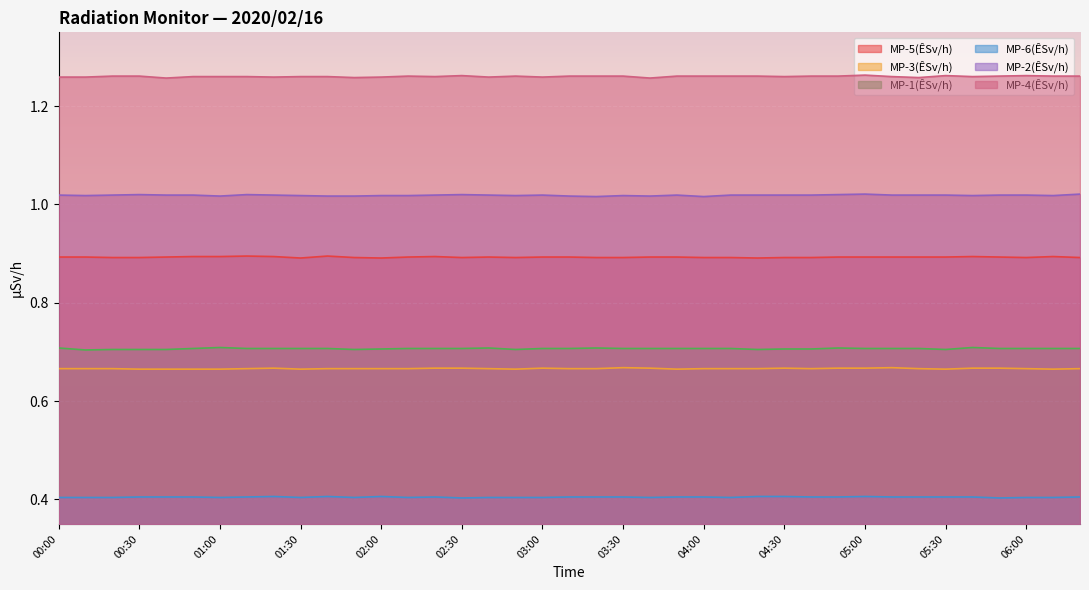

Rank the series at 00:00 from lowest to highest value.

MP-6(ÊSv/h), MP-3(ÊSv/h), MP-1(ÊSv/h), MP-5(ÊSv/h), MP-2(ÊSv/h), MP-4(ÊSv/h)